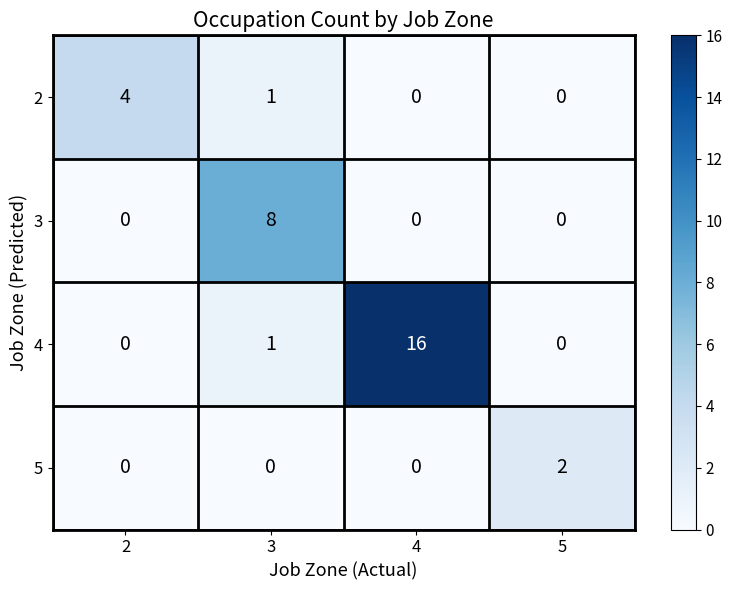

At which category is the sum across all series the highest?

4